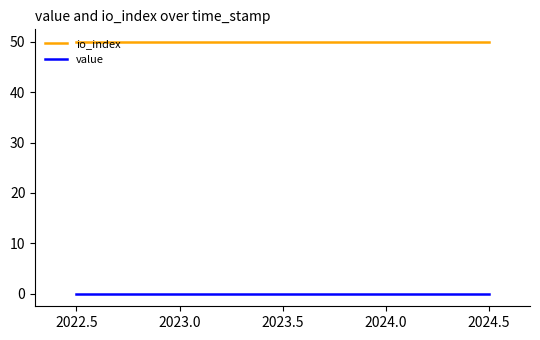

Rank the series by their maximum value, from lowest to highest.

value, io_index